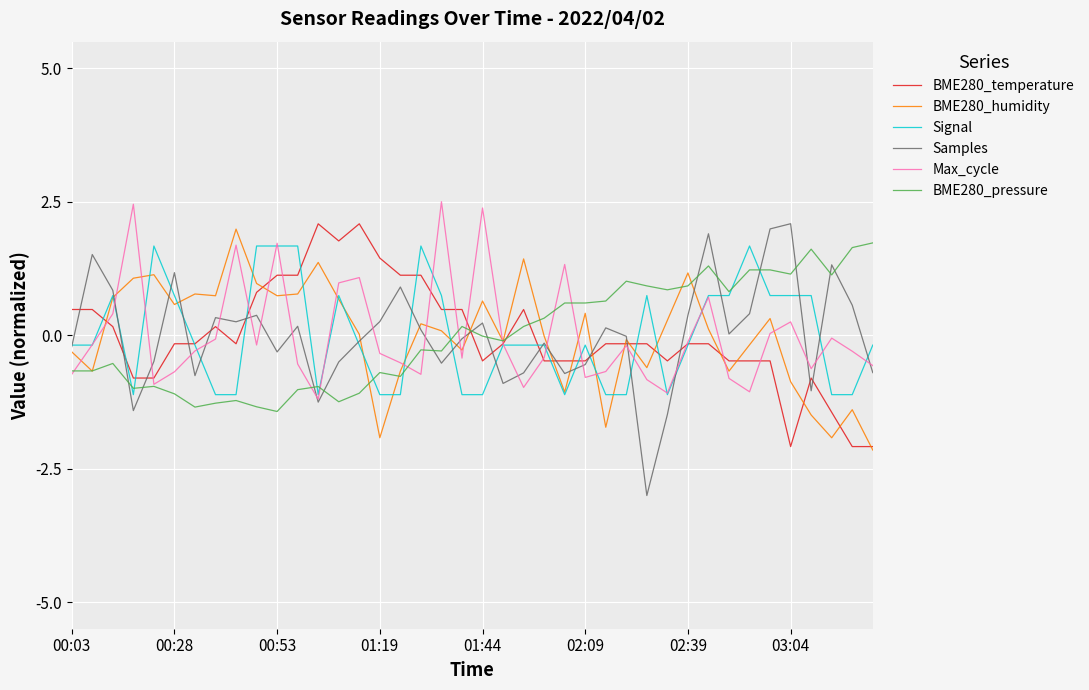

Which series has the largest range (max minus min)?

Samples